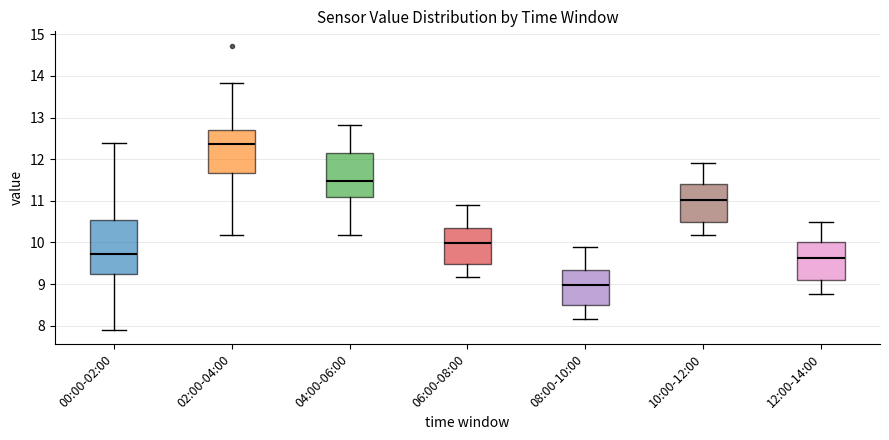

Which box's median line is the lowest?

08:00-10:00